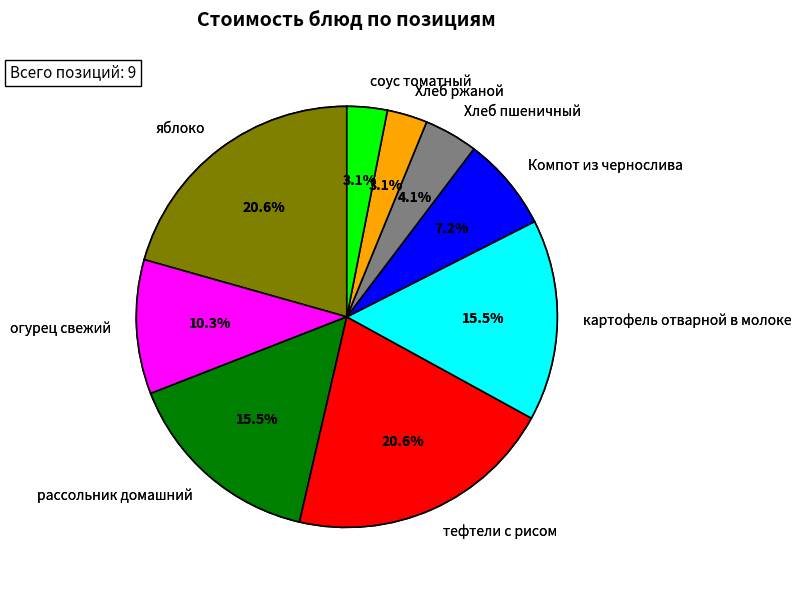

The огурец свежий slice represents 10% of the pie. True or false?

True